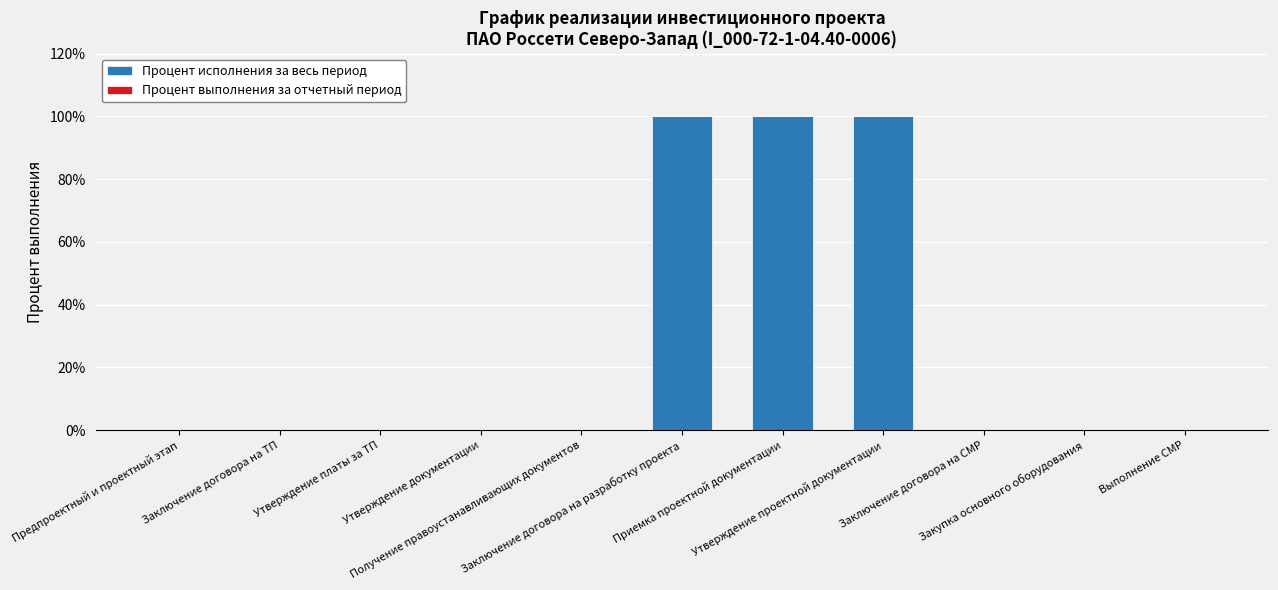

What is the sum of all values?

300